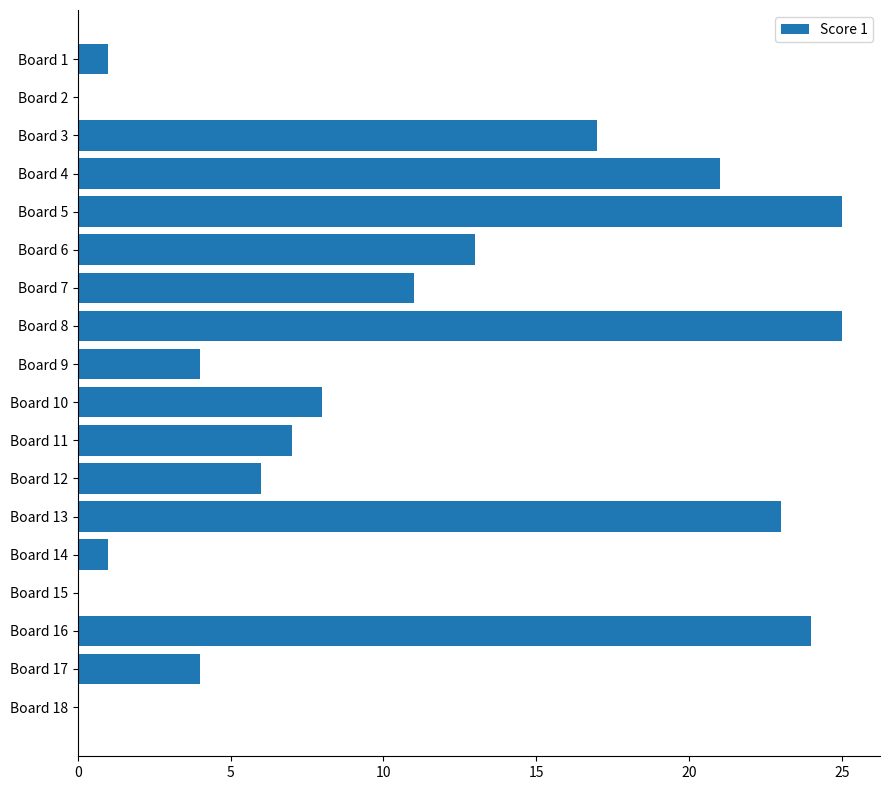

What is the sum of all values?

190